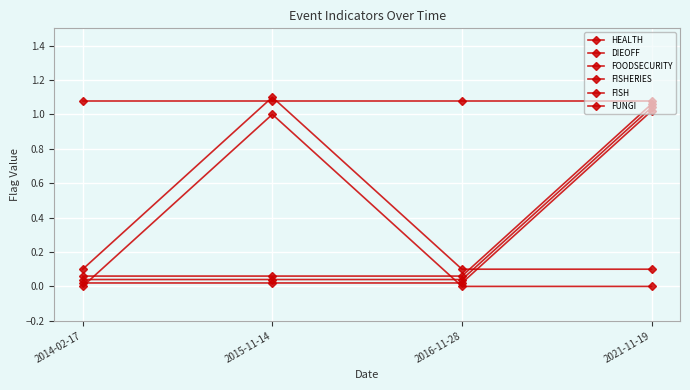

Count the number of data series in this chart.

6